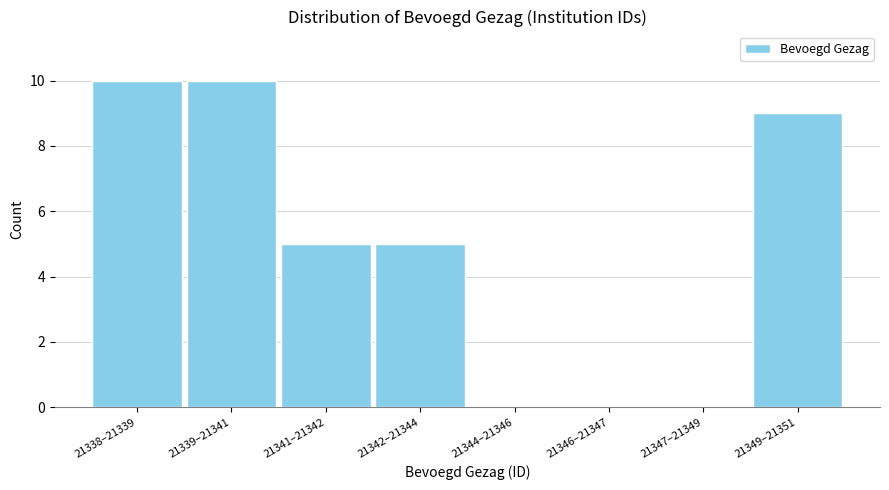

Reading left to right, list all the values displayed in this chart.

21338–21339=10	21339–21341=10	21341–21342=5	21342–21344=5	21344–21346=0	21346–21347=0	21347–21349=0	21349–21351=9